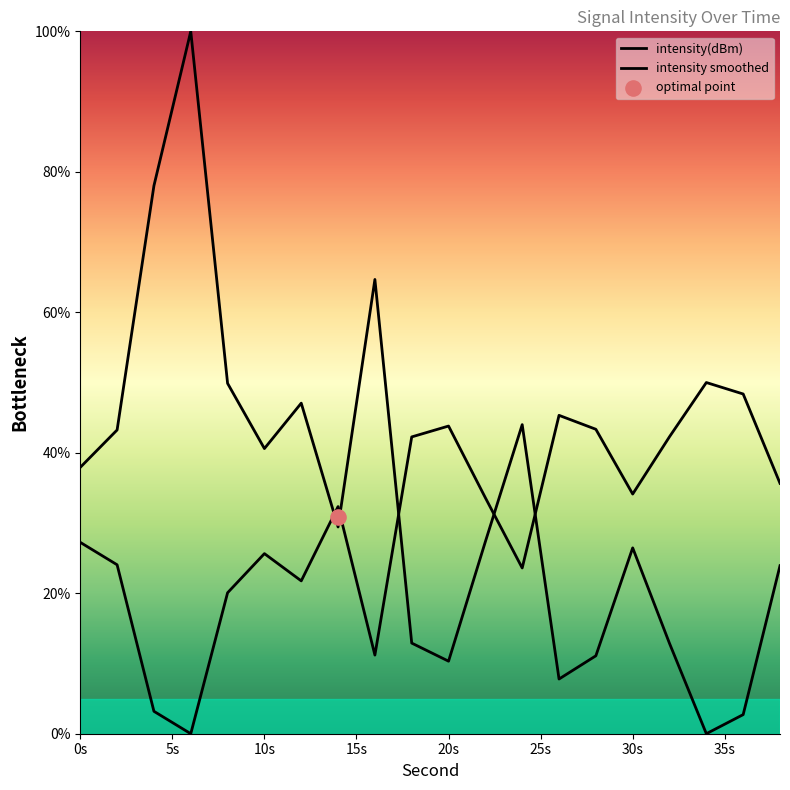

Between 10s and 20s, which is larger?

10s